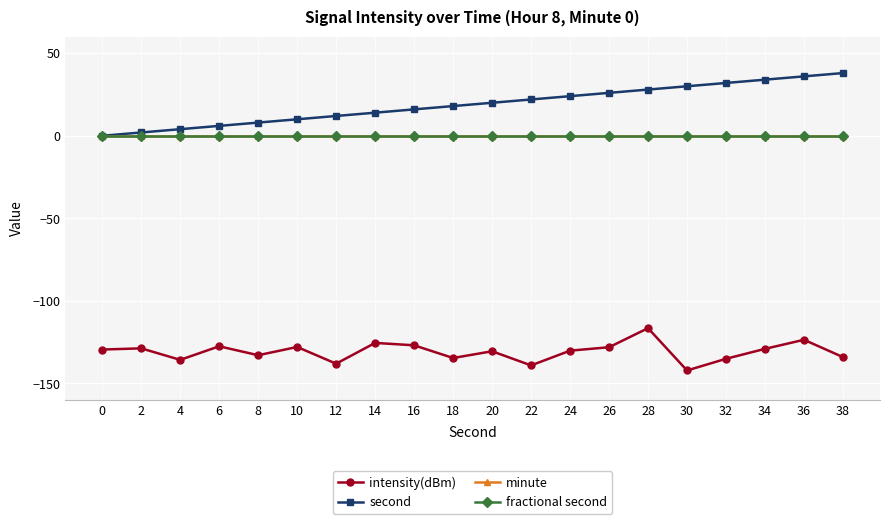

True or false: second and fractional second intersect in this chart.

False